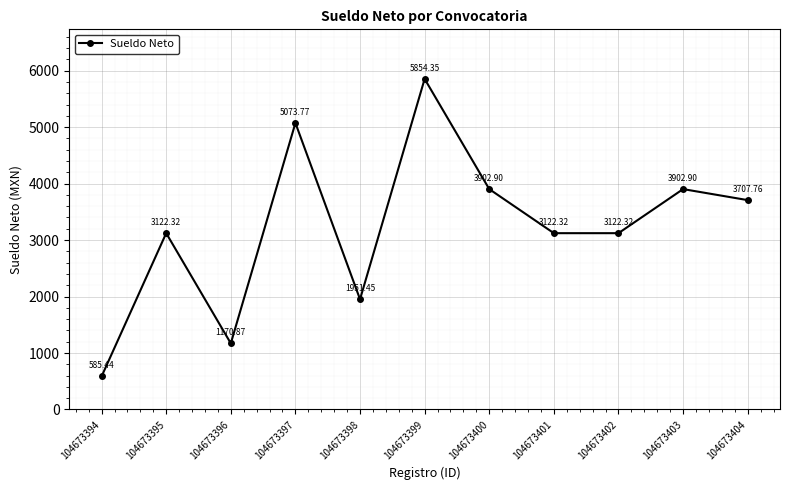

True or false: the data shows 3122.3 at 104673395.

True